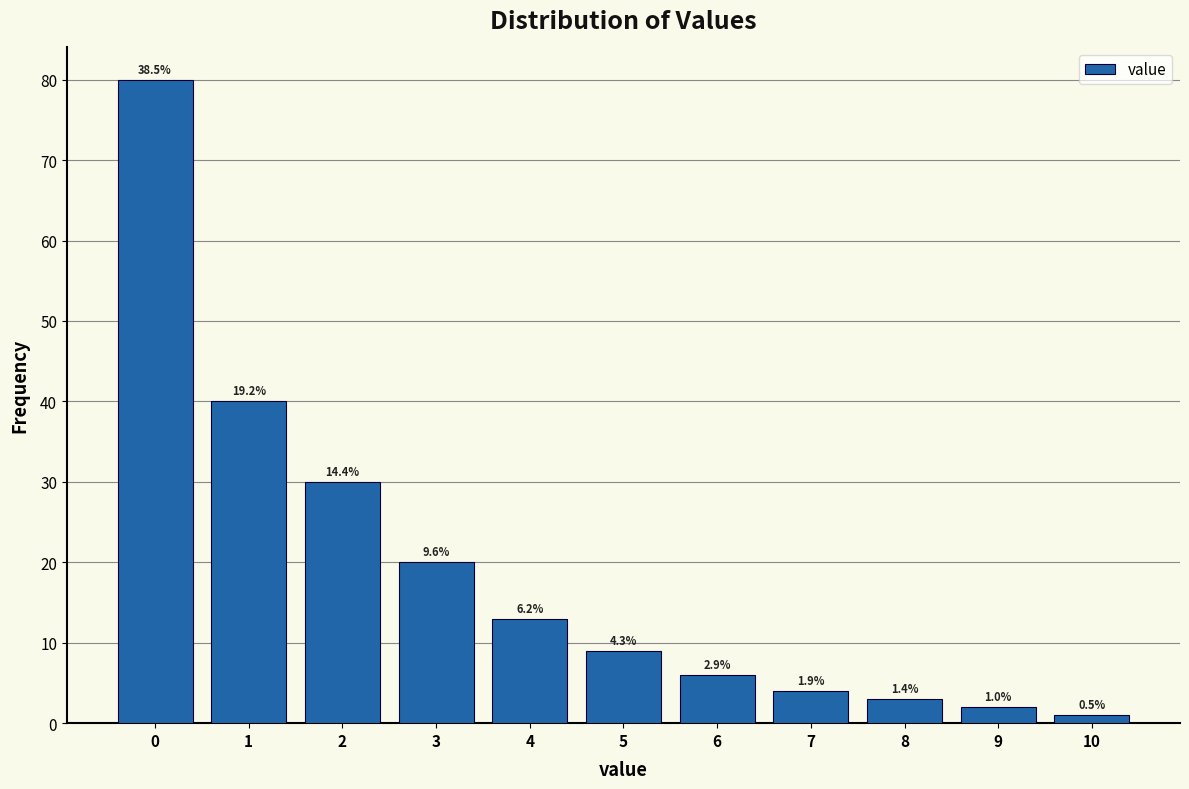

Are the bars horizontal?

No